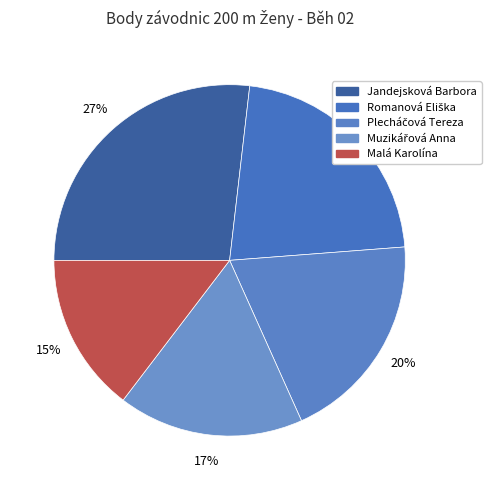

What percentage do Malá Karolína and Muzikářová Anna together represent?

31.7%